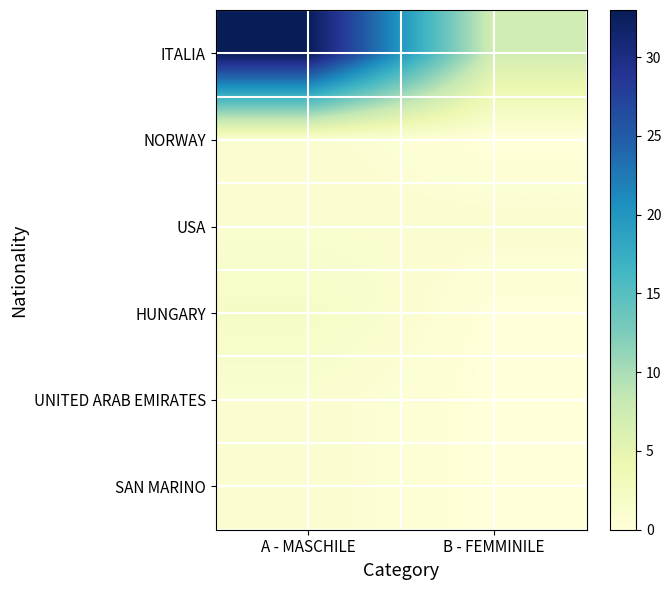

Between A - MASCHILE and B - FEMMINILE, which series saw the biggest shift?

ITALIA